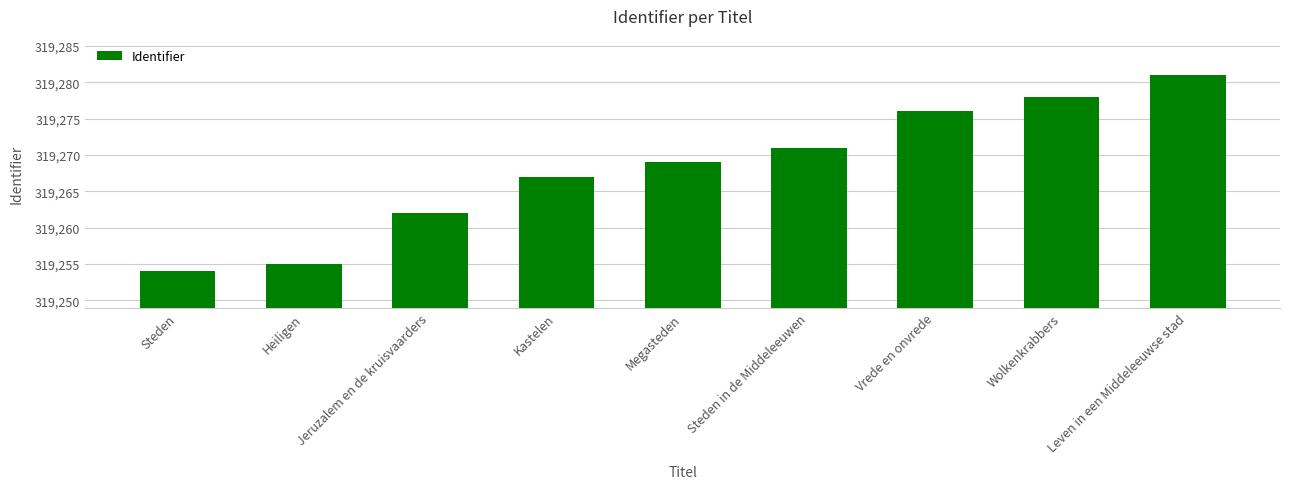

How many values are below 319269?

4